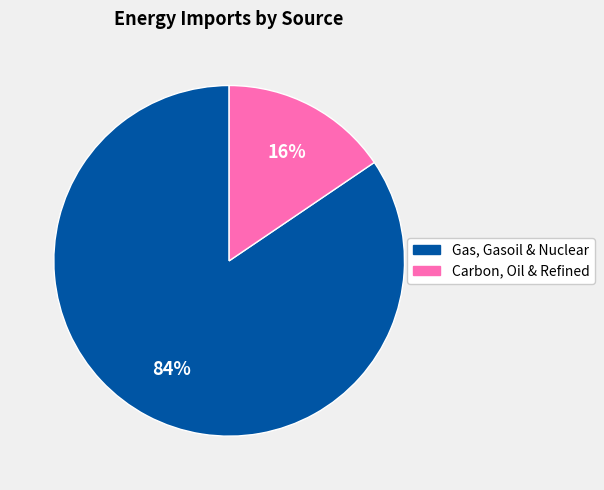

Does any single category account for the majority?

Yes